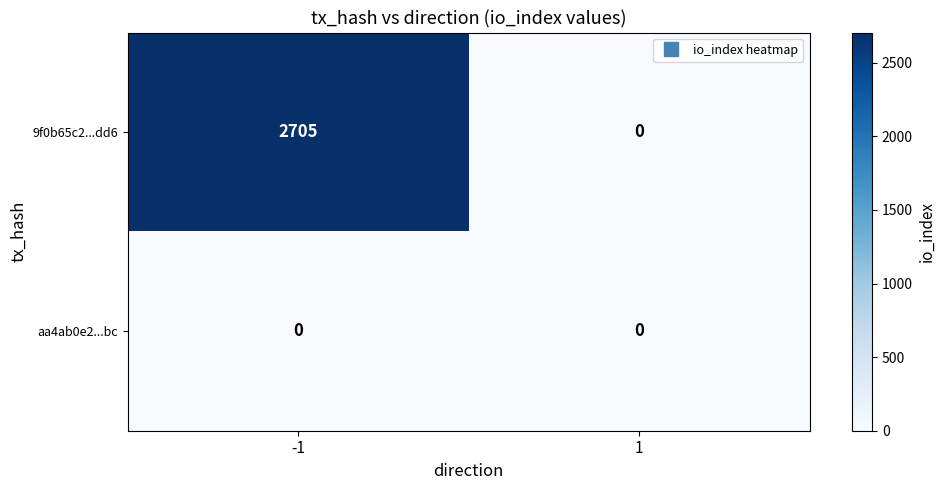

List the series in order of their peak value, highest first.

9f0b65c2...dd6, aa4ab0e2...bc